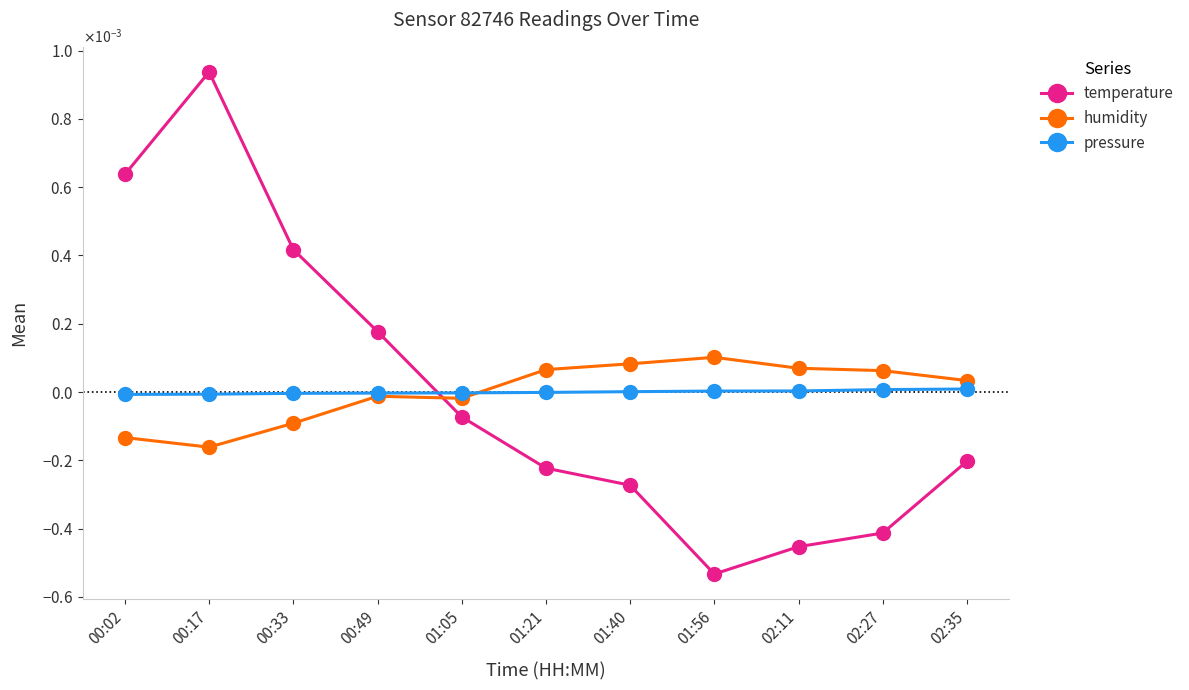

At which label is temperature closest to 0?

01:05